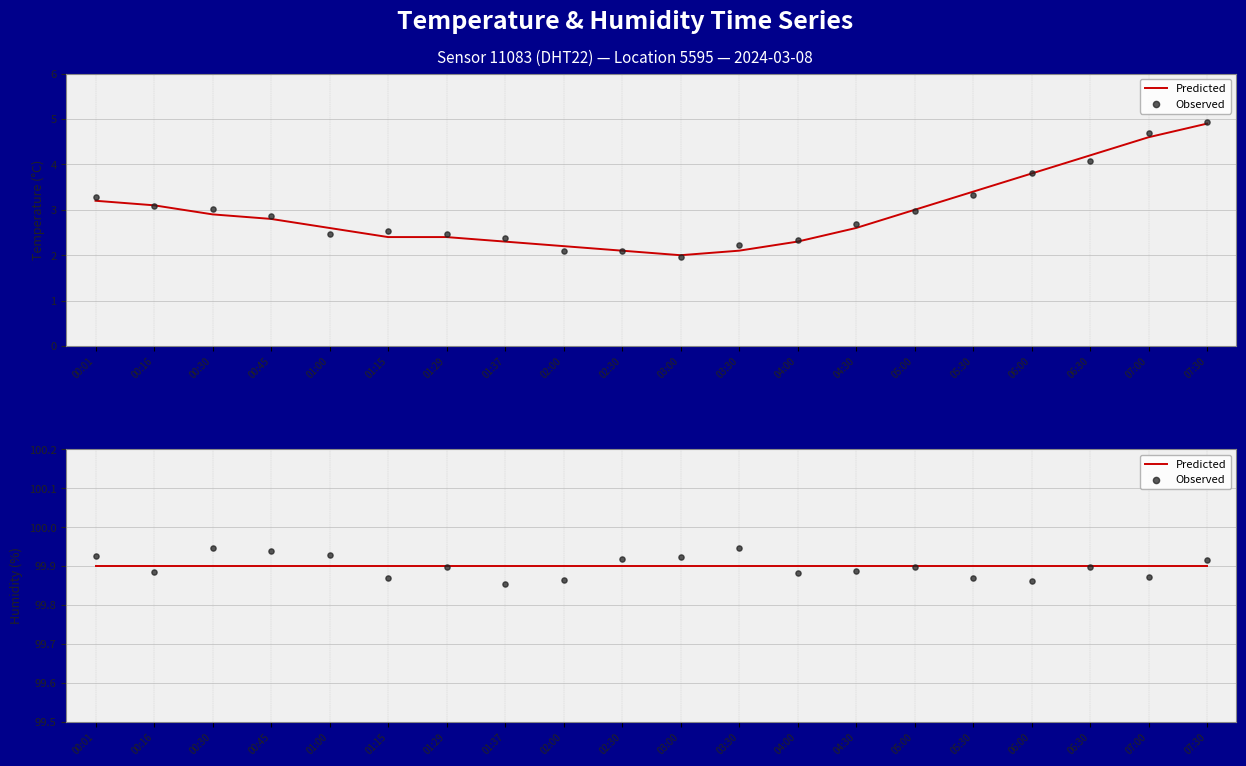

Which series contains the lowest Y value?

Observed